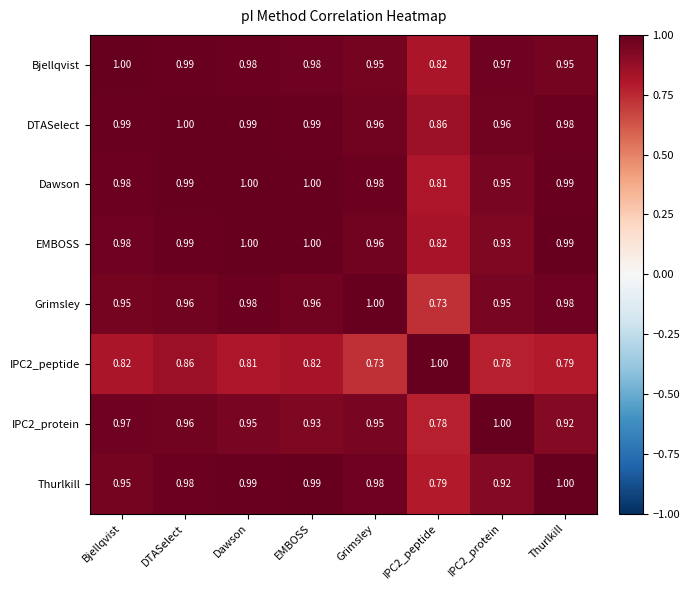

Which series has the largest total across all categories?

DTASelect